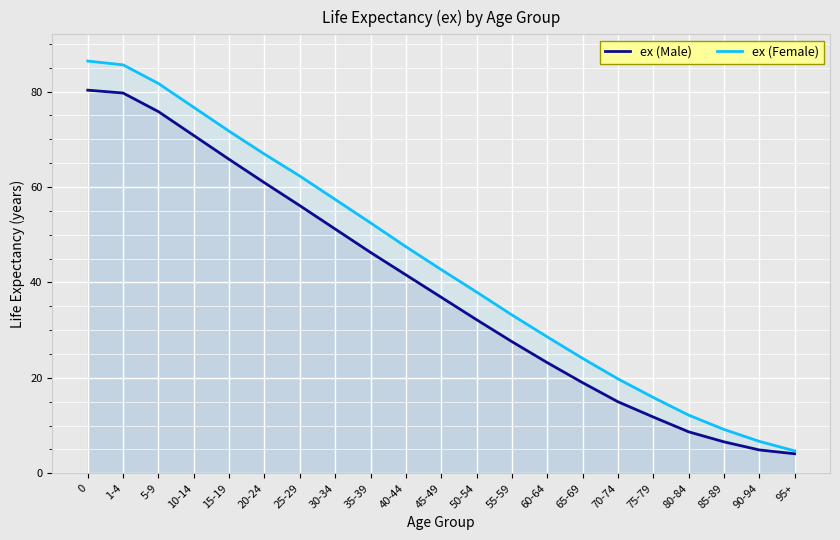

At how many categories does at least one series exceed 61?

7